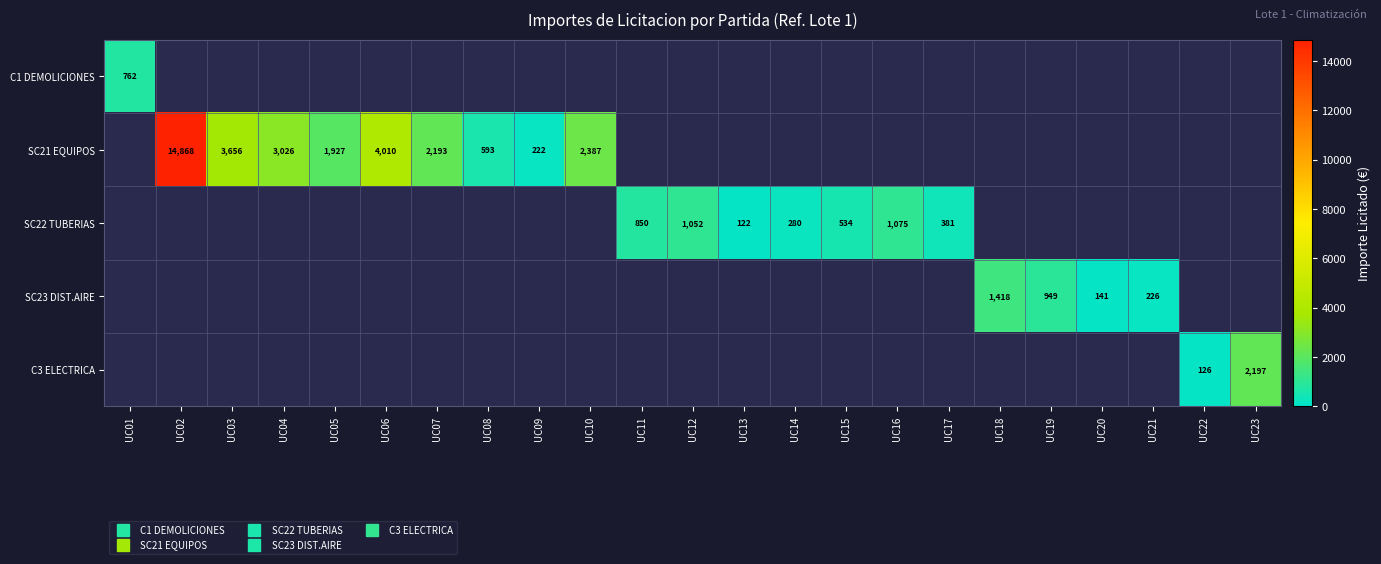

At how many categories does at least one series exceed 1753?

8